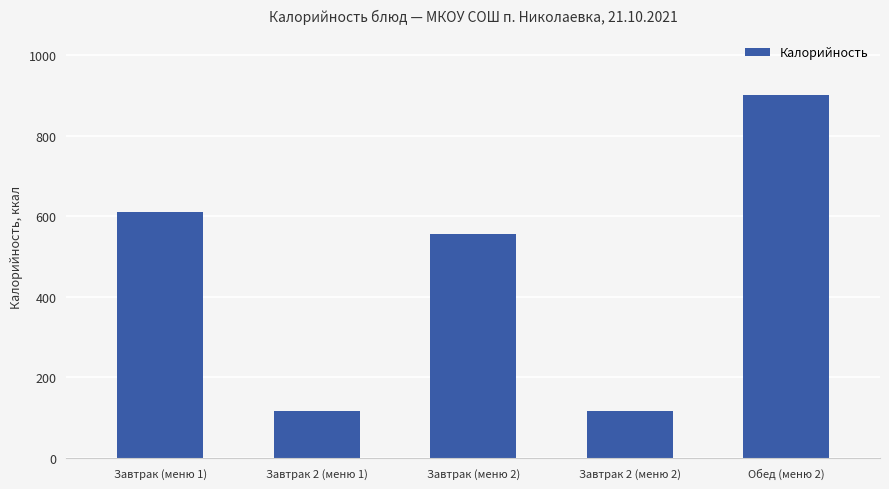

What is the approximate value at Обед (меню 2)?

901.7